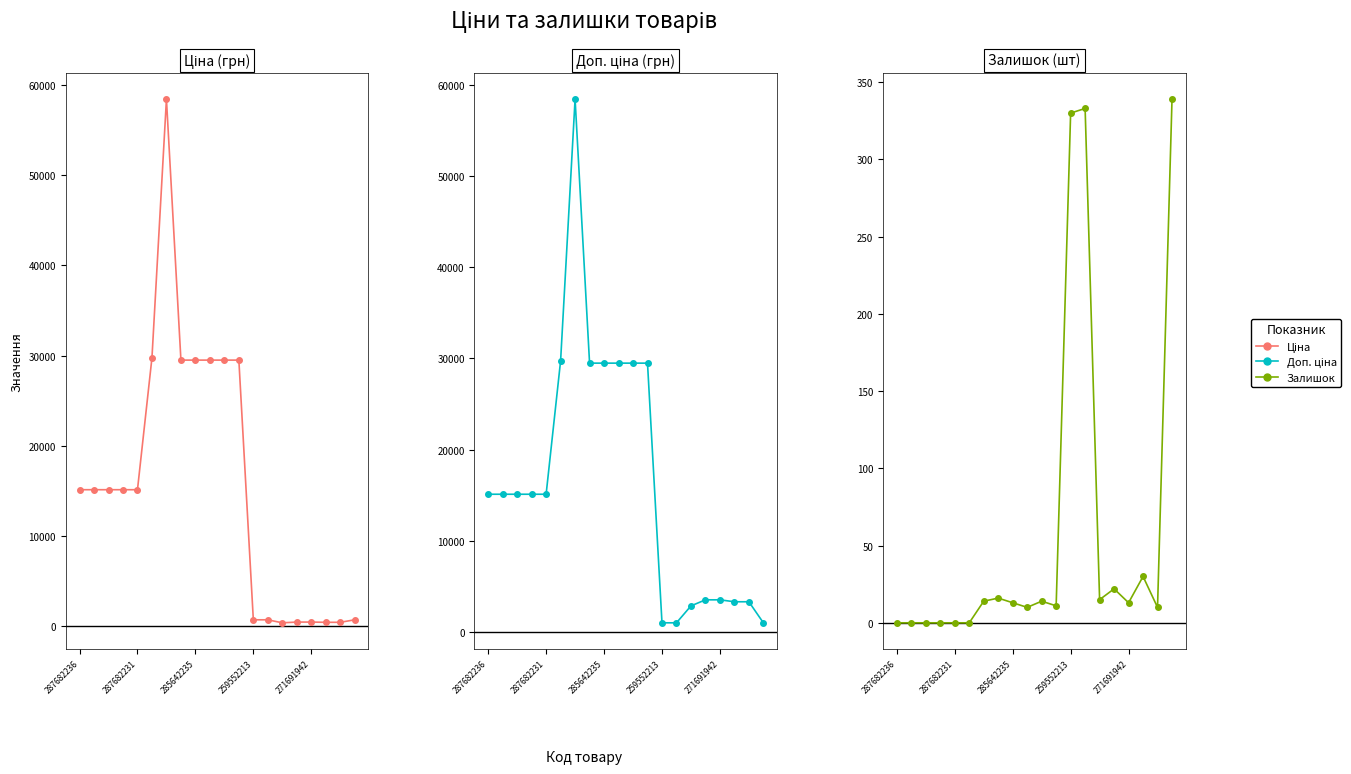

What is the average value of the Ціна series?

15769.6